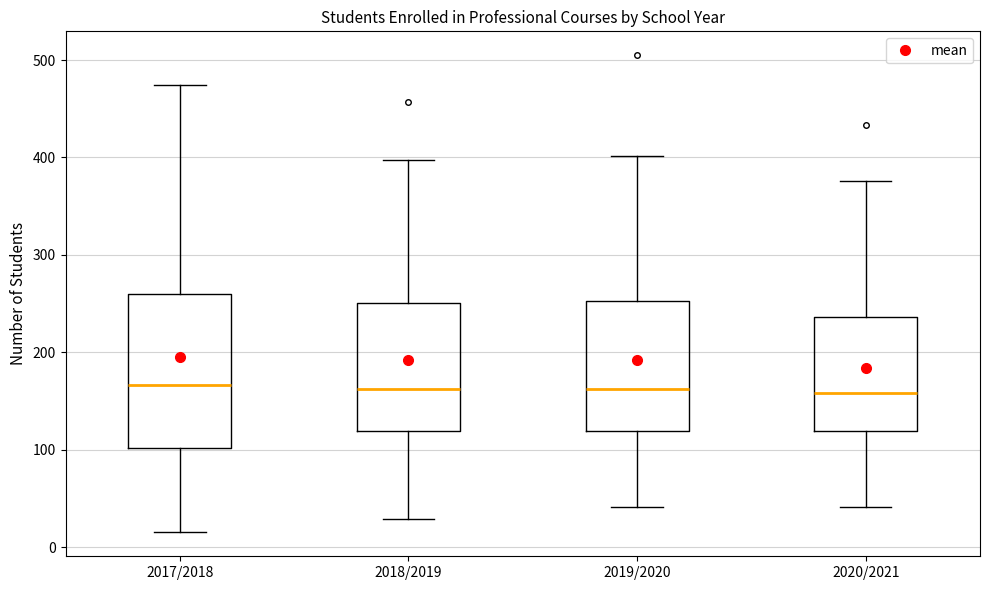

Where is the upper edge of the box for 2019/2020 on the y-axis? The values are not printed on the chart, so give them approximately, as read against the axis.

250